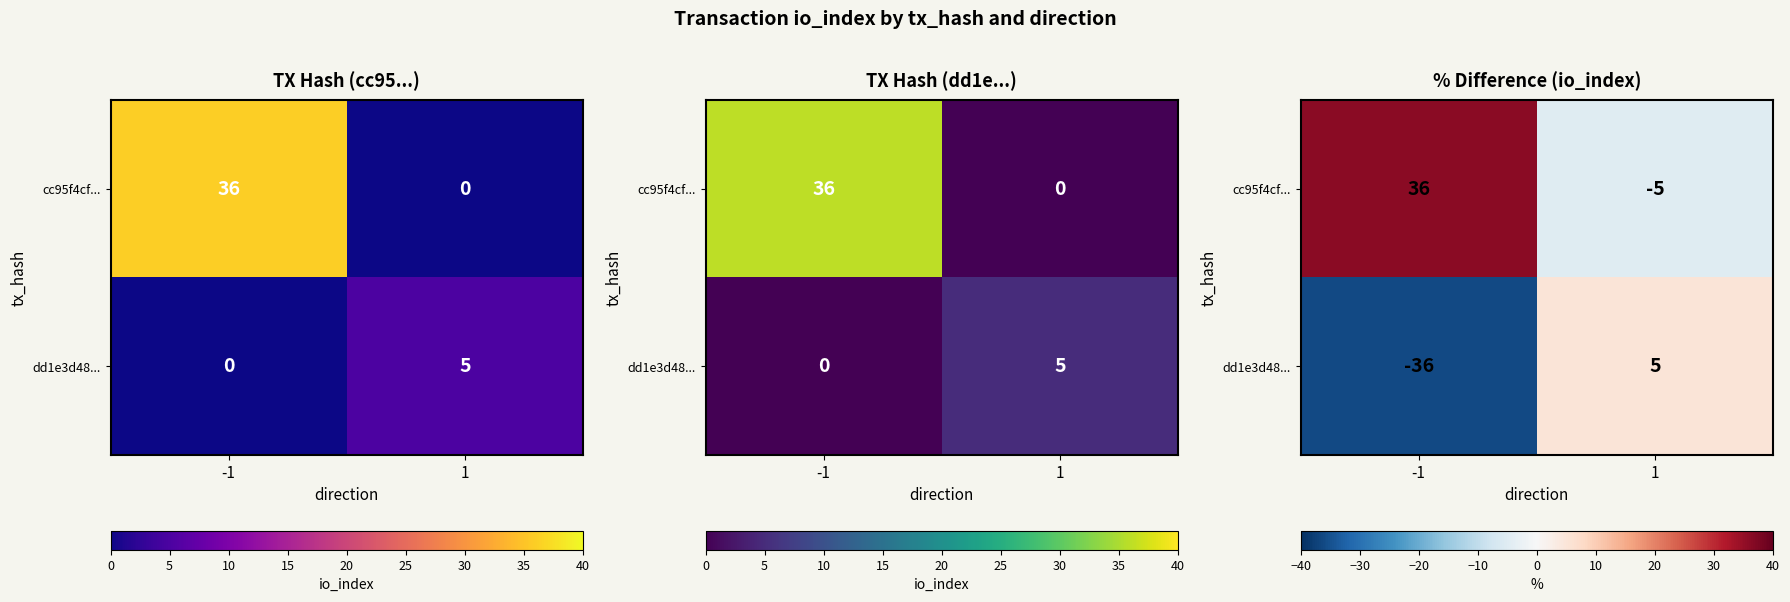

The cc95f4cf... series shows -3 at 1. True or false?

False